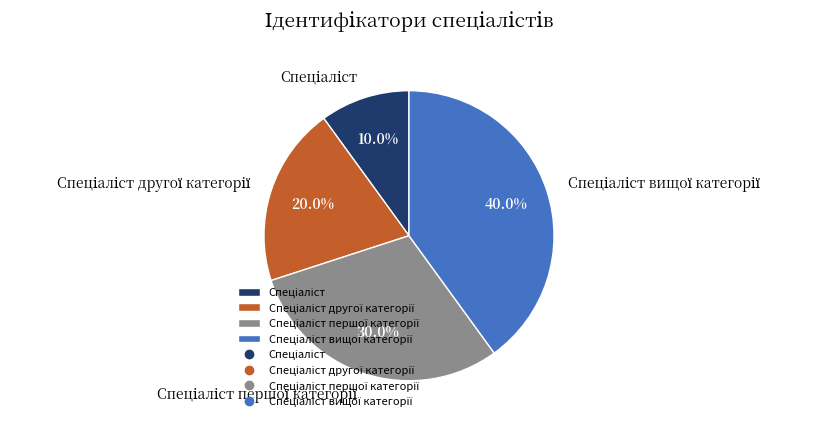

Does any single category account for the majority?

No